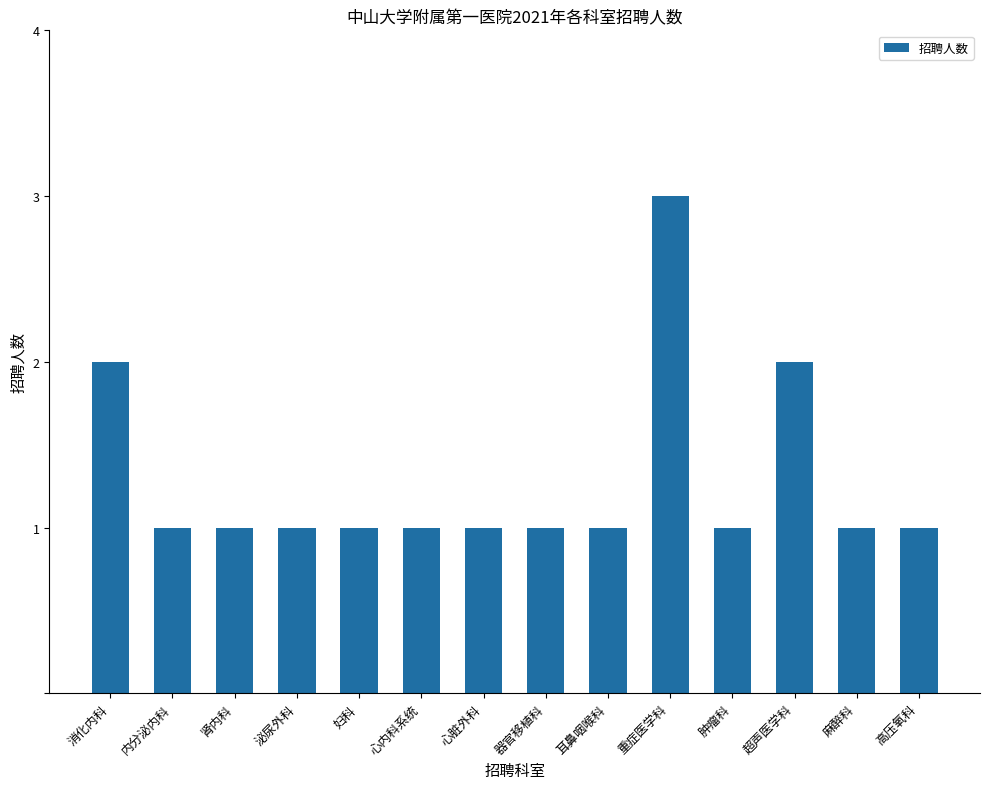

What is the sum of the values at 超声医学科 and 肿瘤科?

3